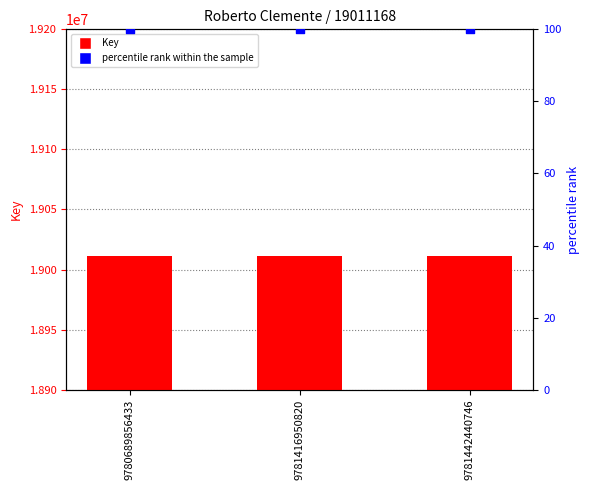

Which series has the widest spread of Y values?

Key (ISBN count)